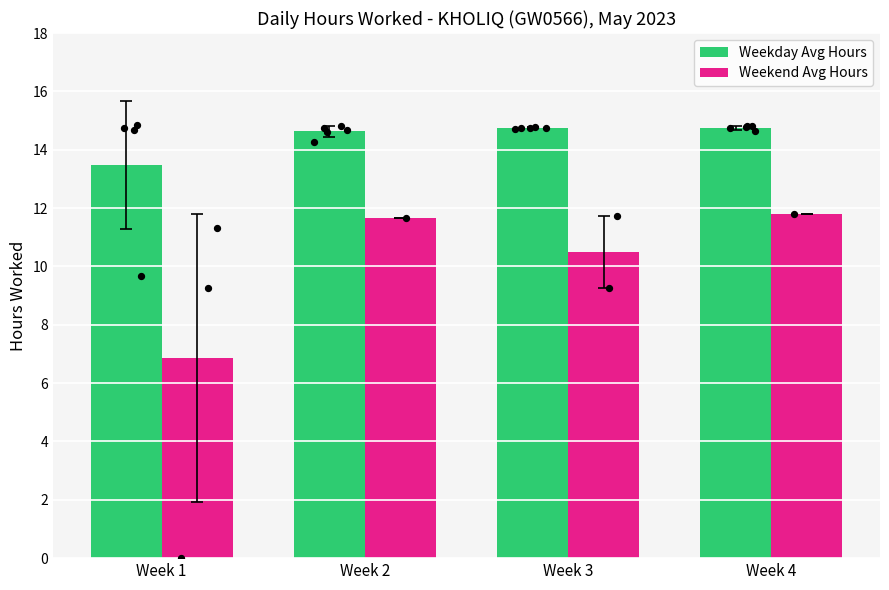

Which series has the largest total across all categories?

Weekday Avg Hours